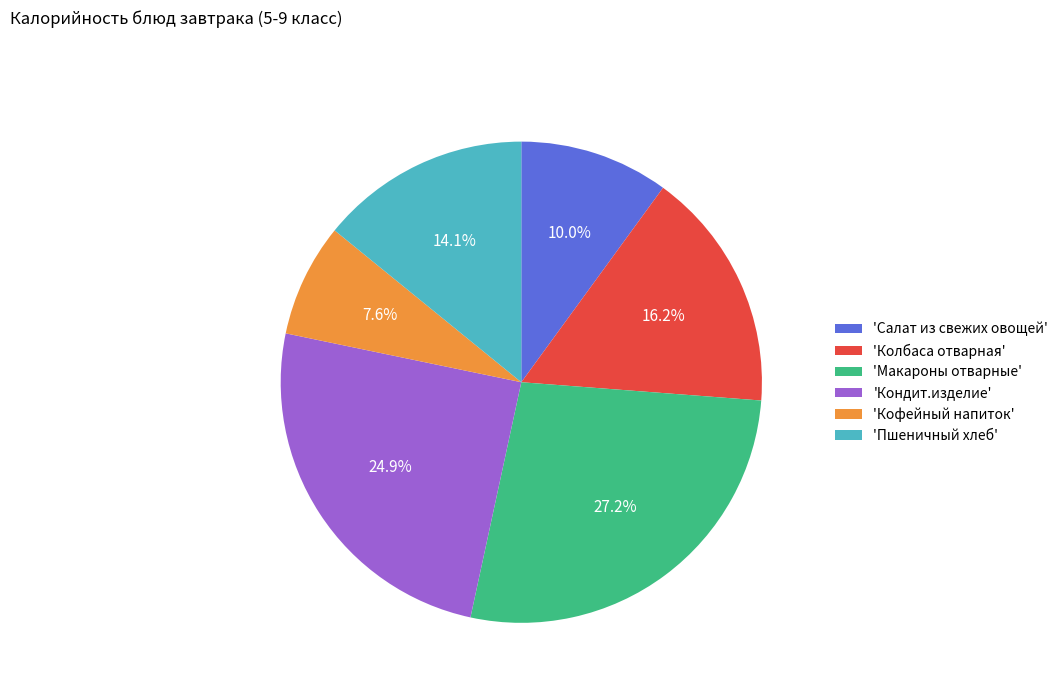

Count the number of slices in the pie.

6